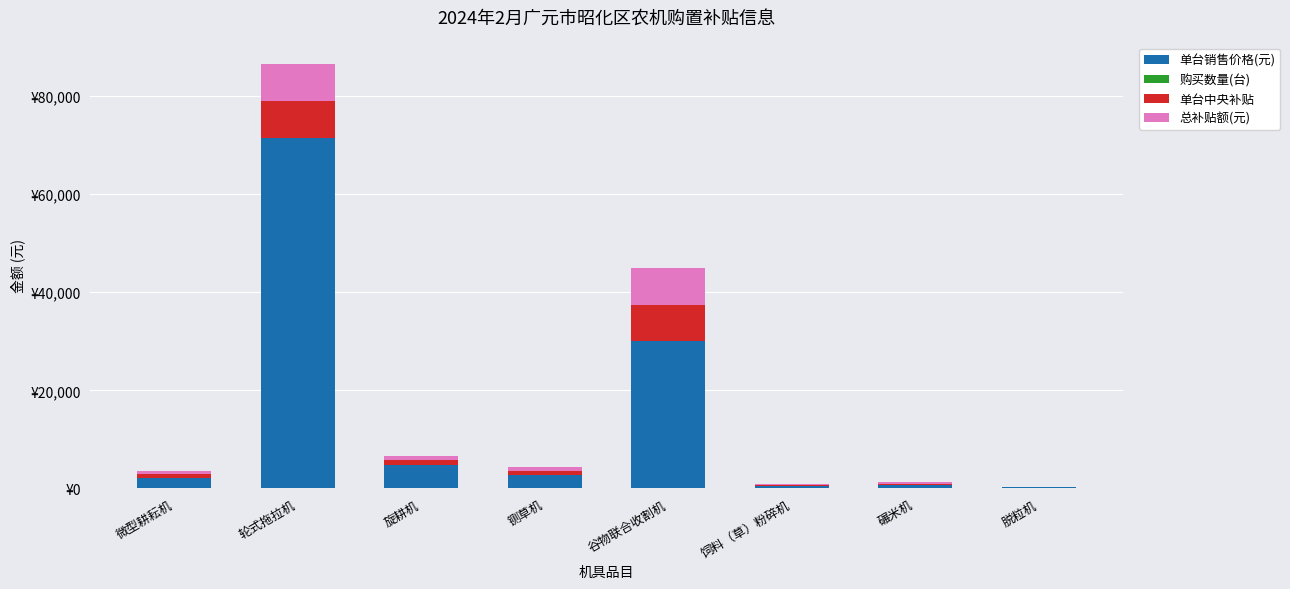

Are the bars grouped side by side (vs. stacked)?

No